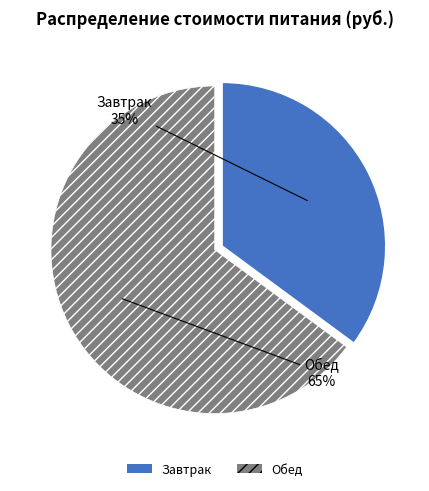

Rank the categories by value from highest to lowest.

Обед, Завтрак